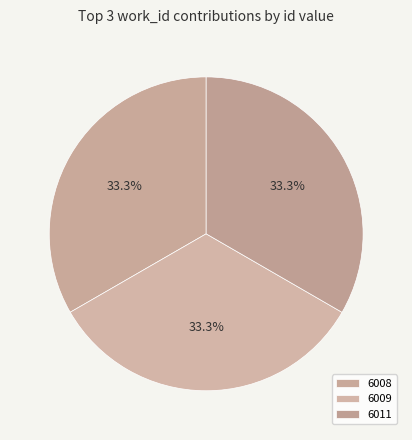

Which slice is the largest?

6011